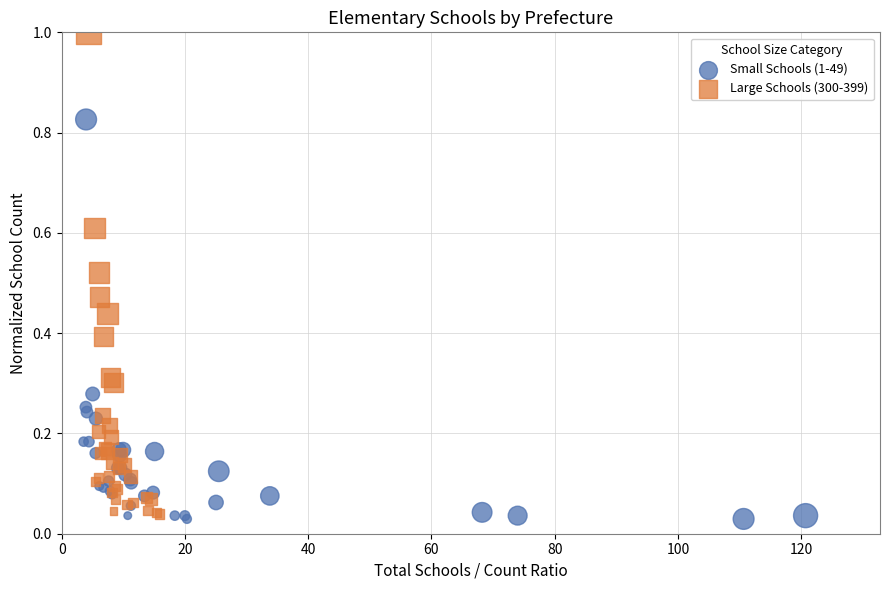

What are all the series names shown in the legend?

Small Schools (1-49), Large Schools (300-399)